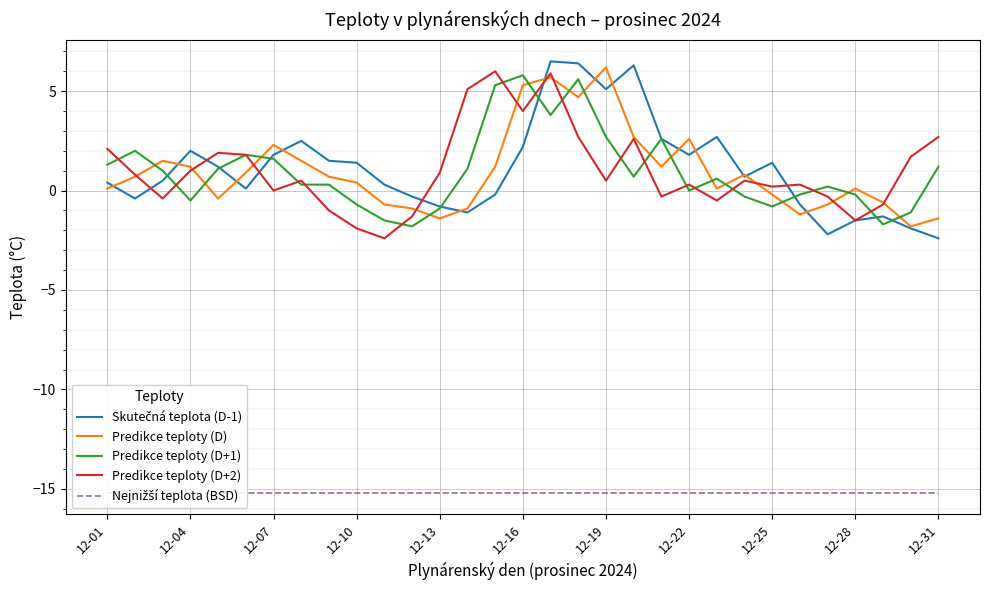

True or false: Nejnižší teplota (BSD) and Predikce teploty (D+1) intersect in this chart.

False